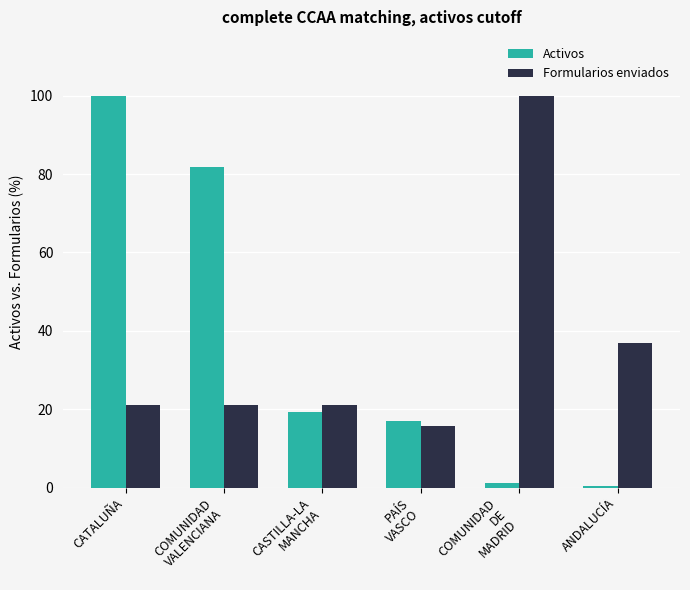

What position from the left is PAÍS
VASCO?

4